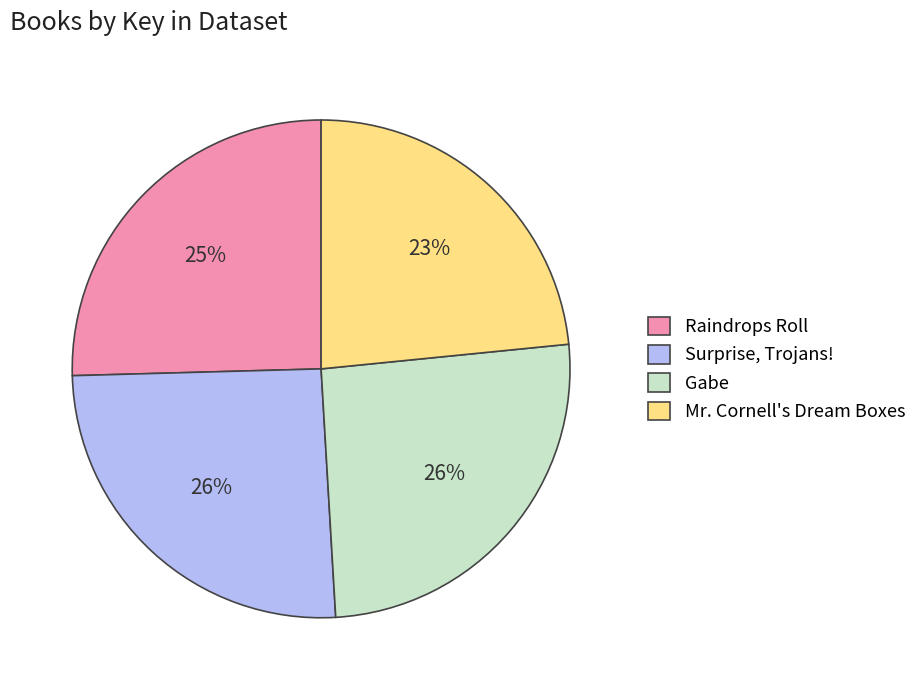

To the nearest percent, what portion does Surprise, Trojans! represent?

26%